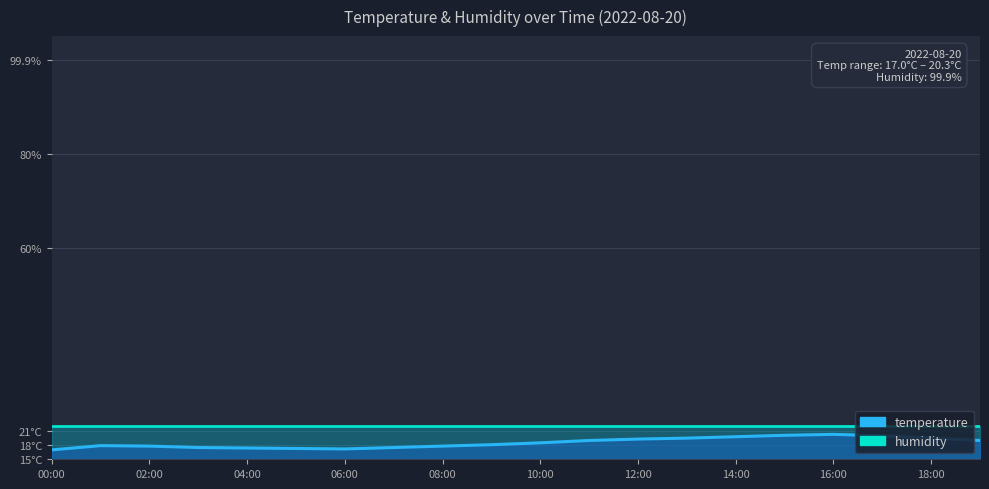

How many values are below 18?

9